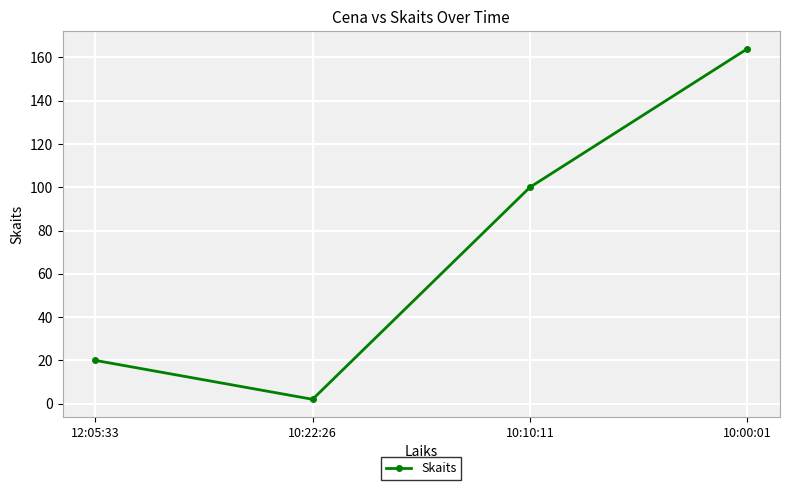

What is the average value?

72